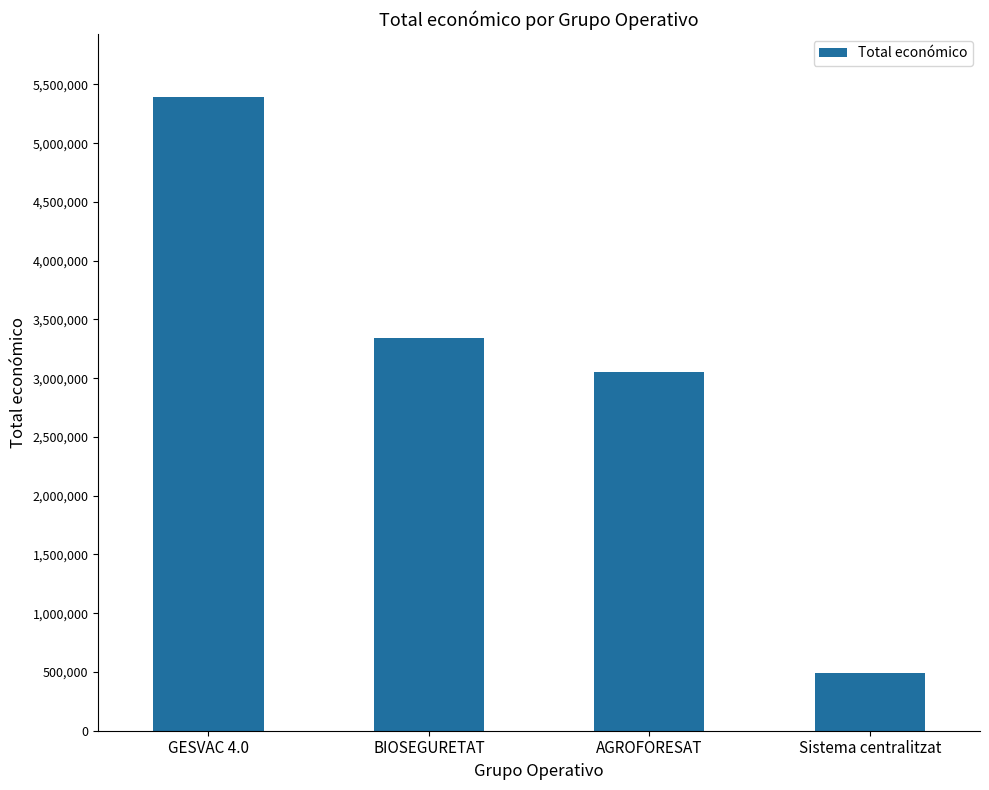

Reading left to right, extract all data points from this chart.

GESVAC 4.0=5390598	BIOSEGURETAT=3342252	AGROFORESAT=3051573	Sistema centralitzat=492343